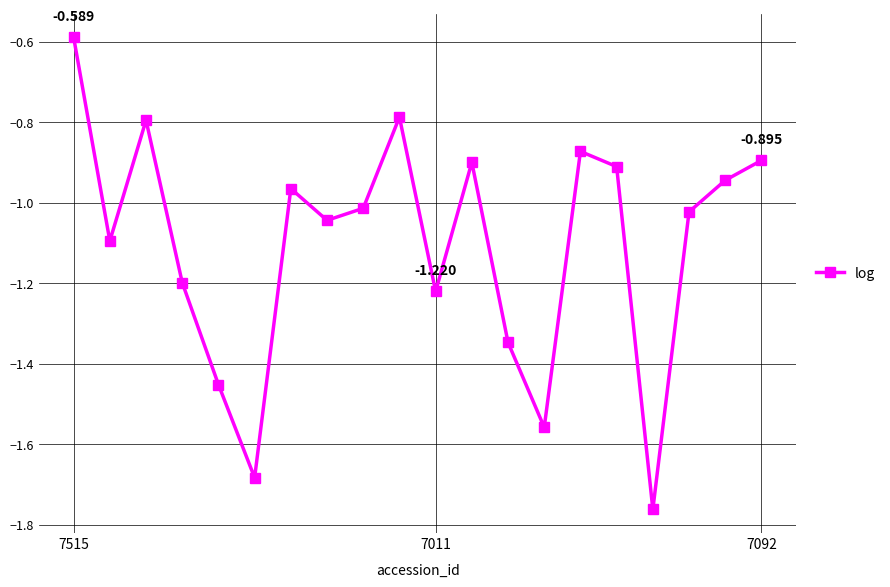

True or false: there are more than 1 points higher than both neighbors.

True